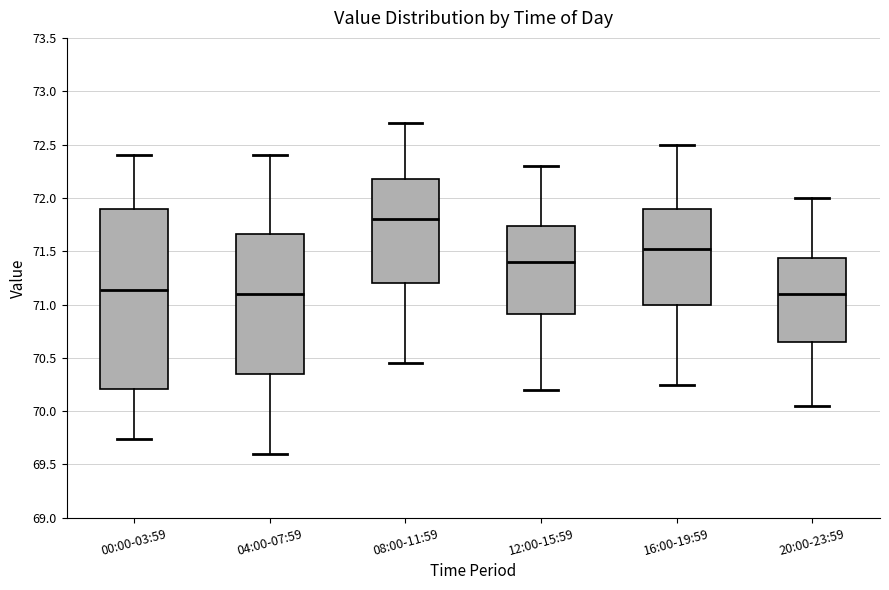

Comparing the boxes themselves (not the whiskers), which one is the tallest?

00:00-03:59